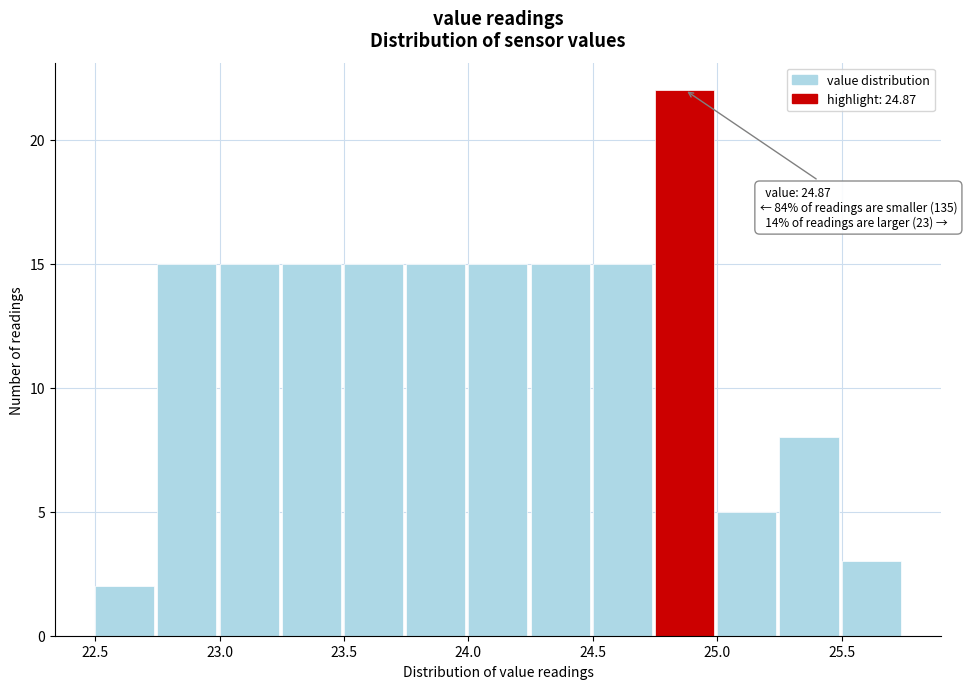

Which range on the x-axis has the tallest bar?

24.75 to 25.00